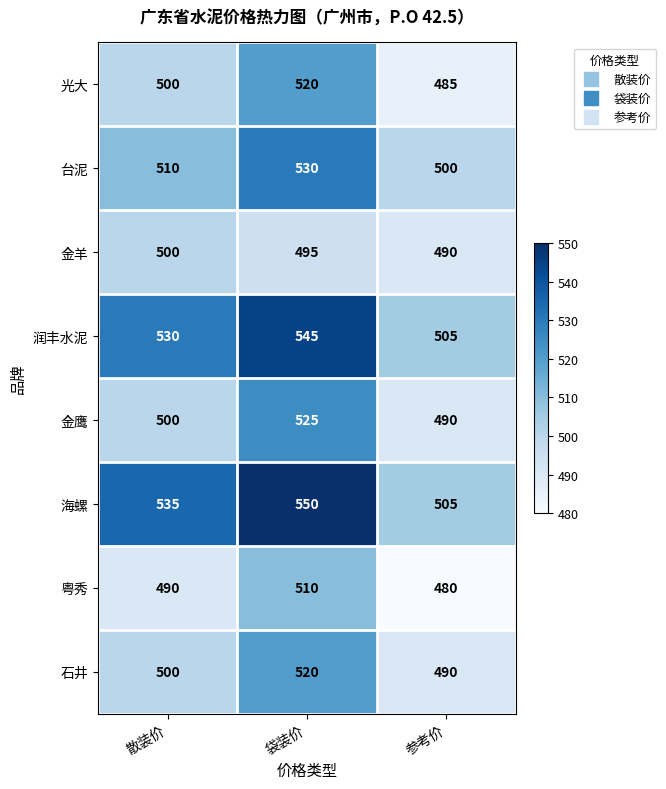

What value does the 粤秀 series have at 袋装价?

510